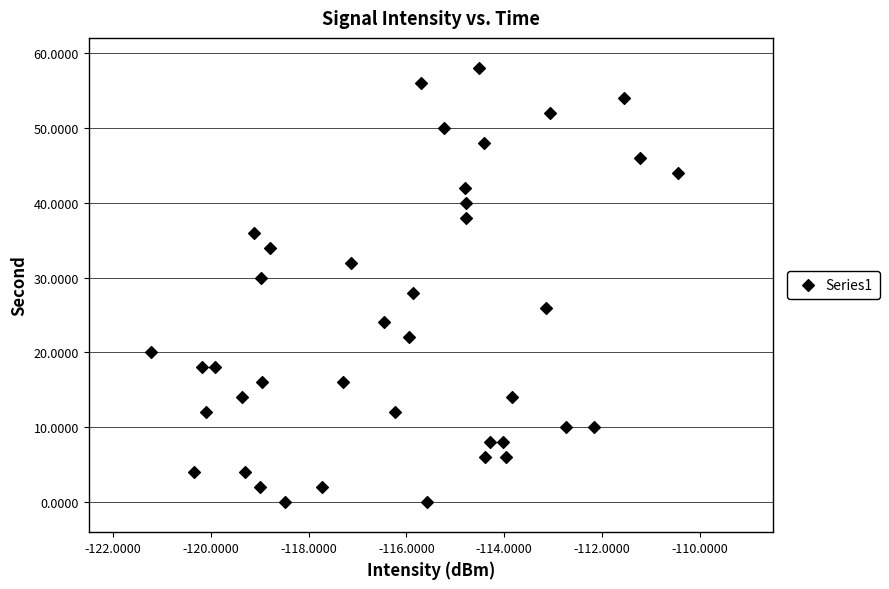

What is the range of Y values (max minus min)?

58